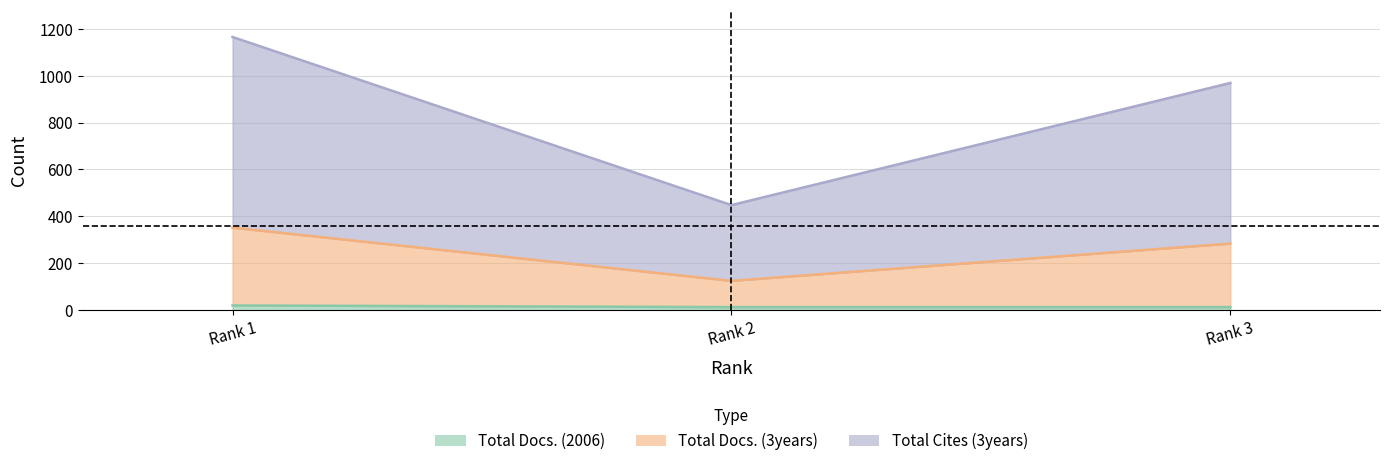

What is the difference between the highest and lowest values at Rank 2?

435